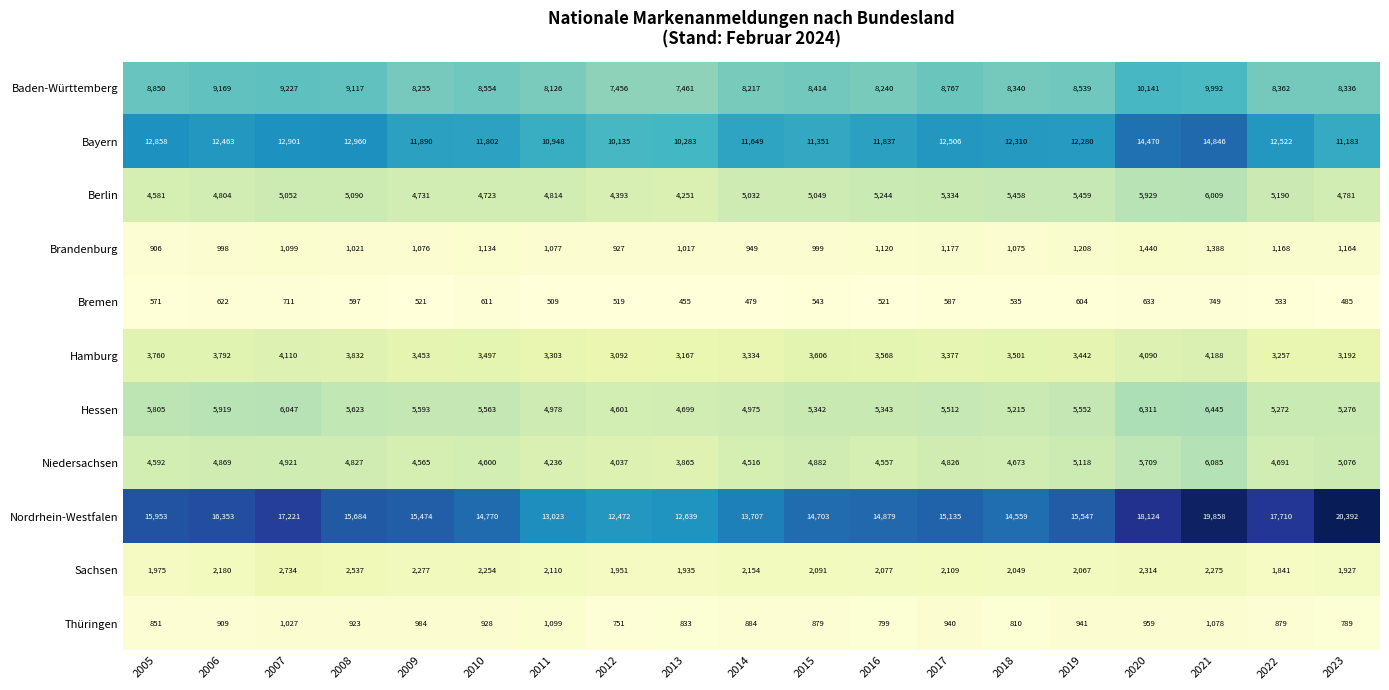

What is the total value across all series at 2021?

72913